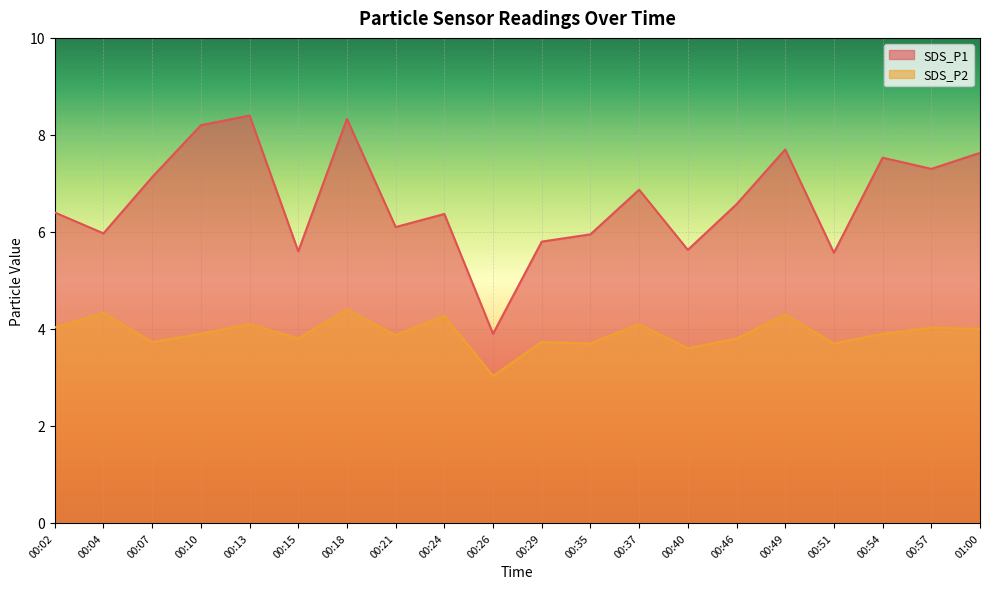

Does the chart display data point markers on the line(s)?

No